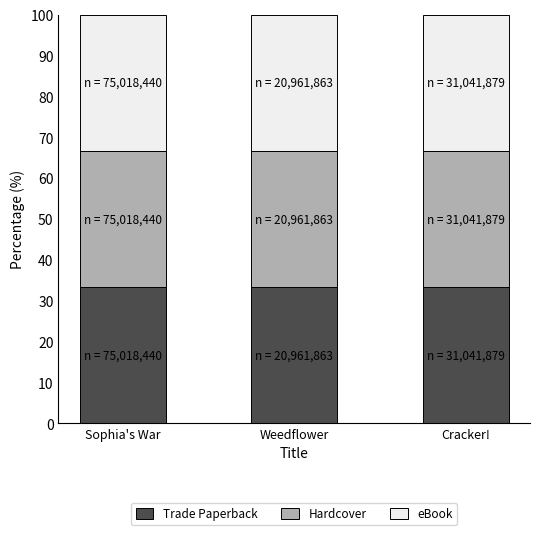

Which series changed the most between Sophia's War and Cracker!?

Trade Paperback